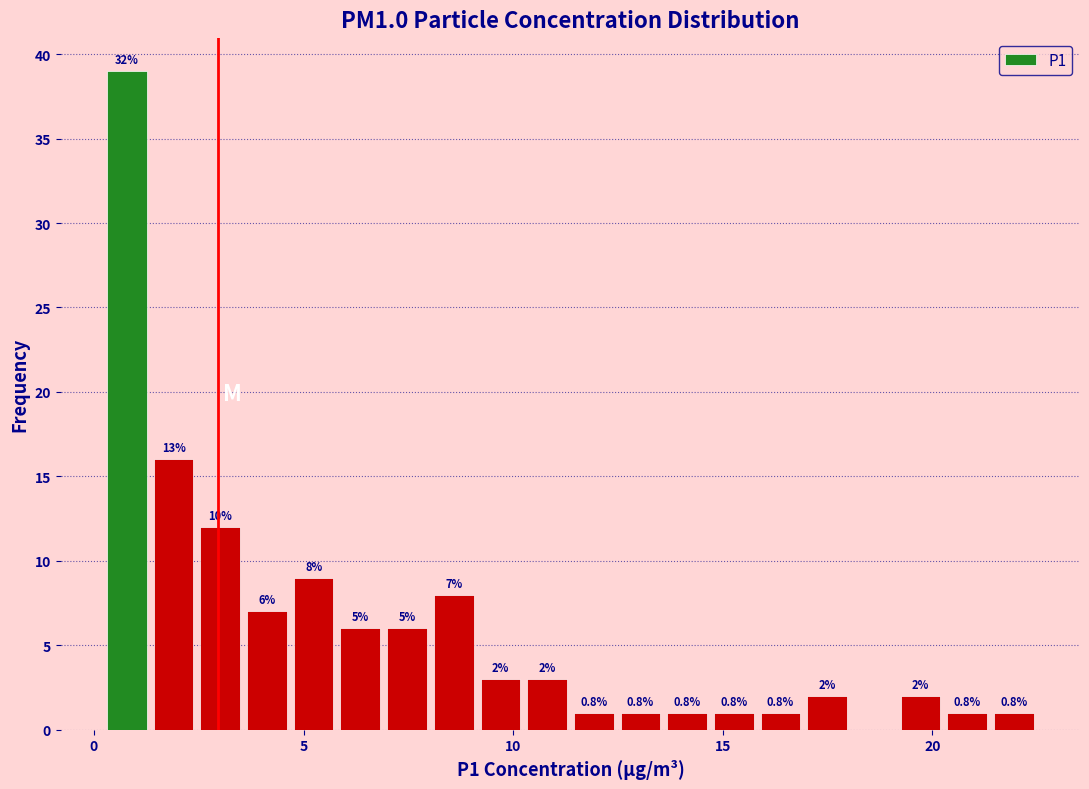

Around what value on the x-axis is the tallest bar? Give the approximate position of its centre, as read against the axis.

1.0